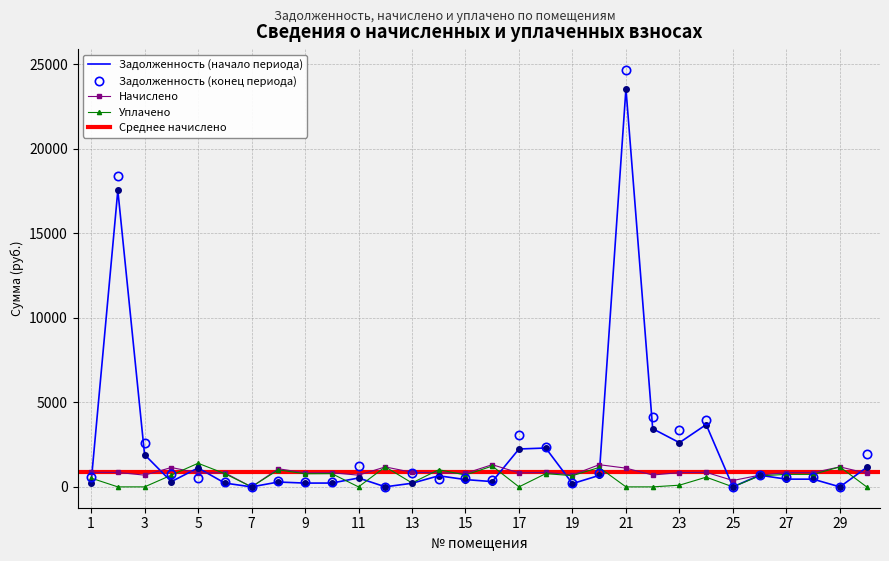

Reading right to left, what are all the values shown in this chart?

задолженность (начало): 1148.0	0.0	455.5	457.9	689.4	0.0	3684.8	2615.6	3441.4	23558.2	678.9	192.3	2299.1	2241.0	312.1	431.7	656.8	214.9	3.0	526.2	226.1	224.1	287.4	0.0	225.6	1121.1	310.4	1908.4	17543.8	232.8
задолженность (конец): 1956.8	0.0	560.3	562.7	732.0	0.0	3970.0	3360.4	4142.2	24667.0	842.6	236.3	2370.5	3069.0	393.9	530.6	476.0	843.5	0.0	1219.8	278.5	276.0	351.2	0.0	278.8	552.0	763.2	2602.0	18398.2	574.4
начислено: 808.8	1183.2	844.8	844.8	693.6	376.8	859.2	844.8	700.8	1108.8	1312.8	708.0	854.4	828.0	1312.8	801.6	835.2	861.6	1180.8	693.6	835.2	828.0	1072.8	0.0	835.2	828.0	1145.8	693.6	854.4	861.6
уплачено: 0.0	1180.6	740.0	740.0	651.0	0.0	574.0	100.0	0.0	0.0	1149.0	664.0	783.0	0.0	1231.0	702.8	1016.0	233.0	1185.0	0.0	782.8	776.1	1009.0	0.0	782.0	1397.1	693.0	0.0	0.0	520.0